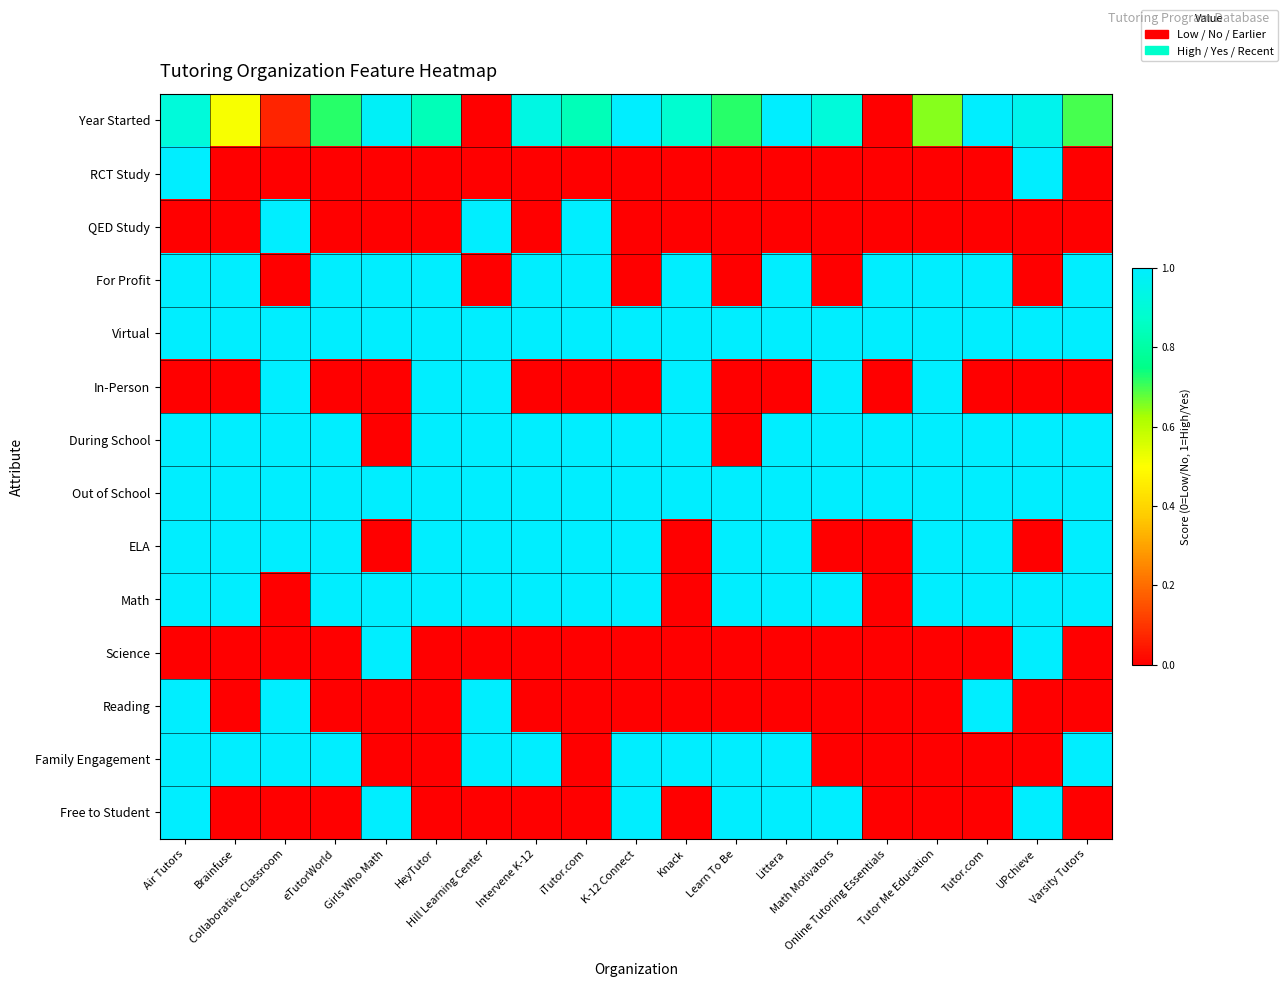

Which series has the largest total across all categories?

Virtual